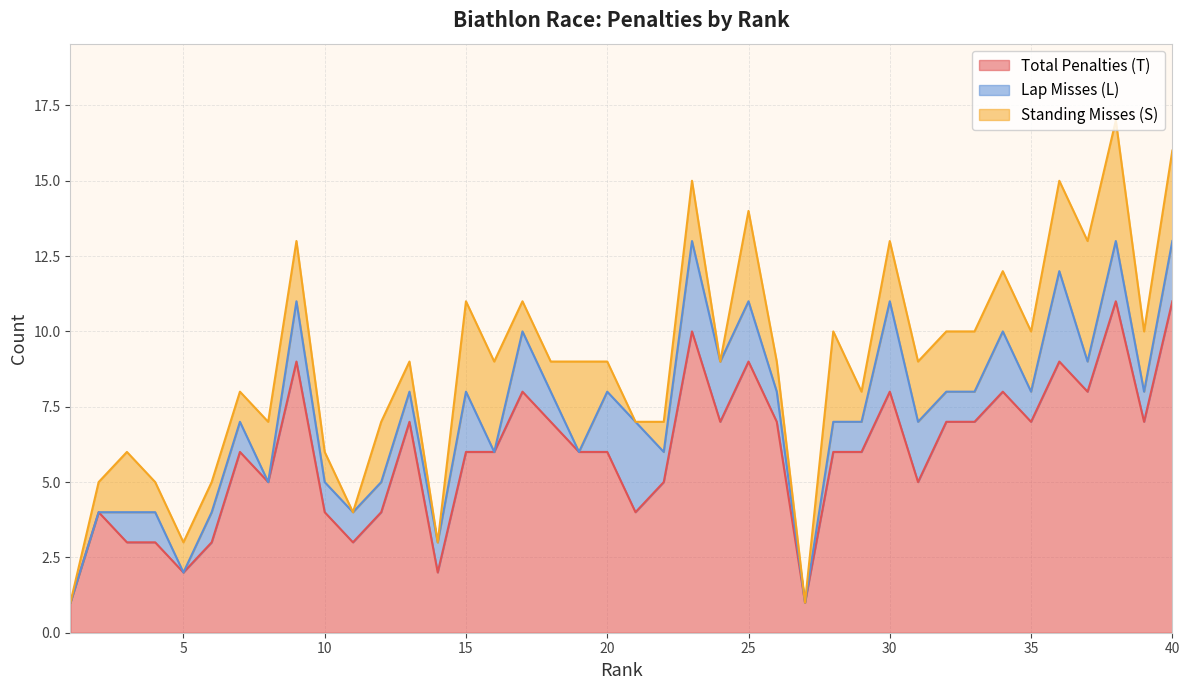

What value does the Lap Misses (L) series have at 34?

2